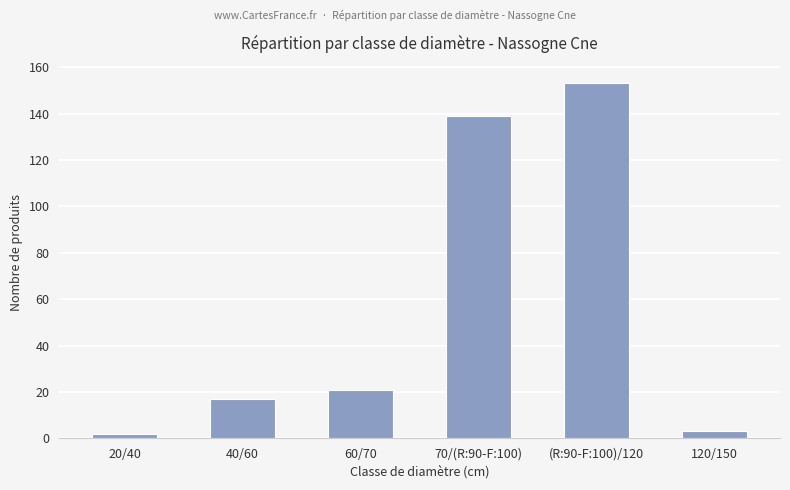

The value at 70/(R:90-F:100) is 93. True or false?

False